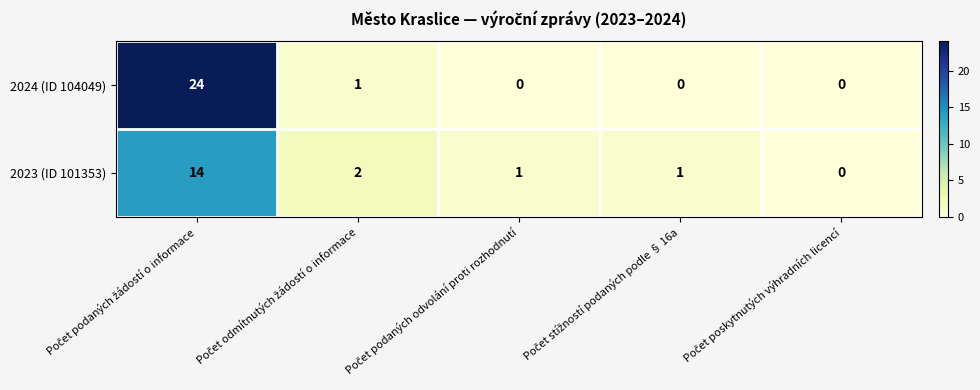

What is the difference between the maximum and minimum values in the 2023 (ID 101353) series?

14